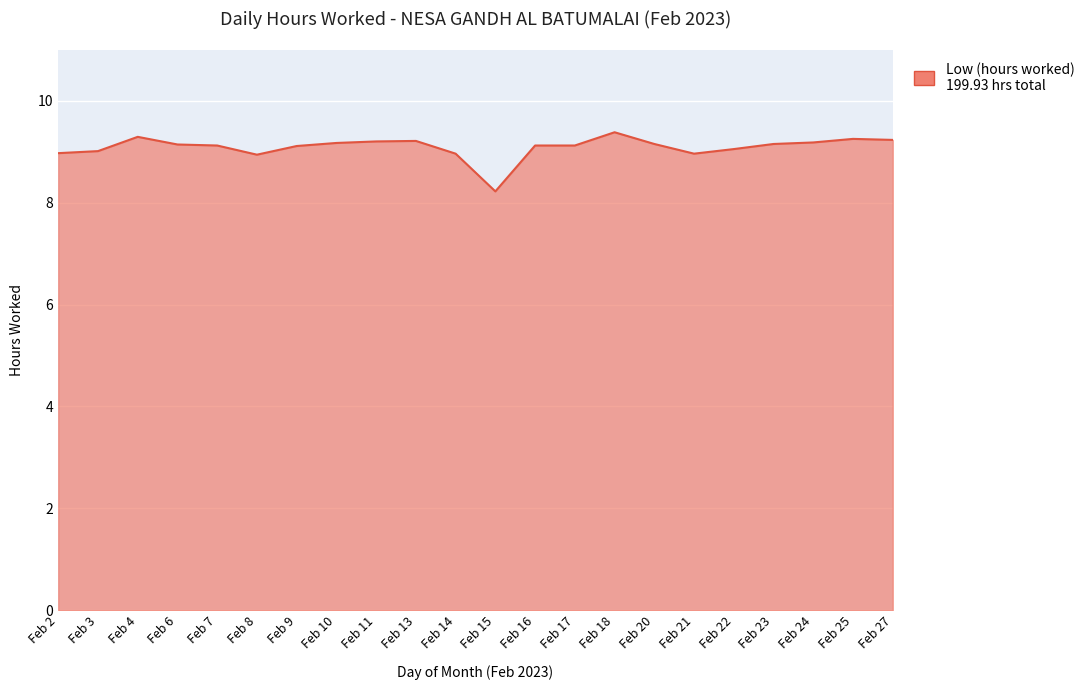

Approximately how many times larger is the value at Feb 25 compared to Feb 13?

1.0